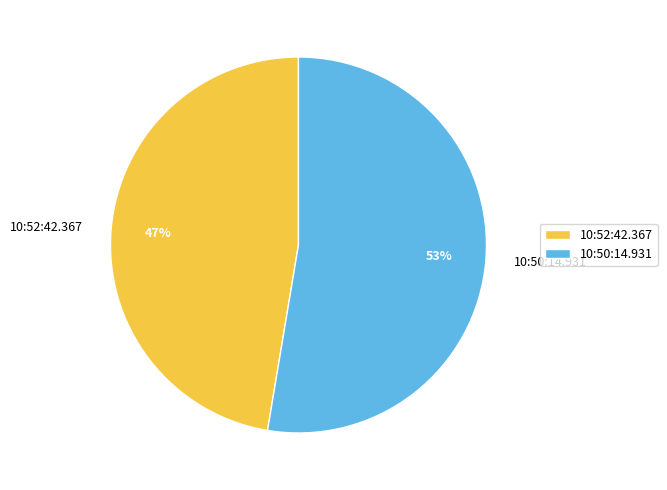

Is there a majority slice in this chart?

Yes